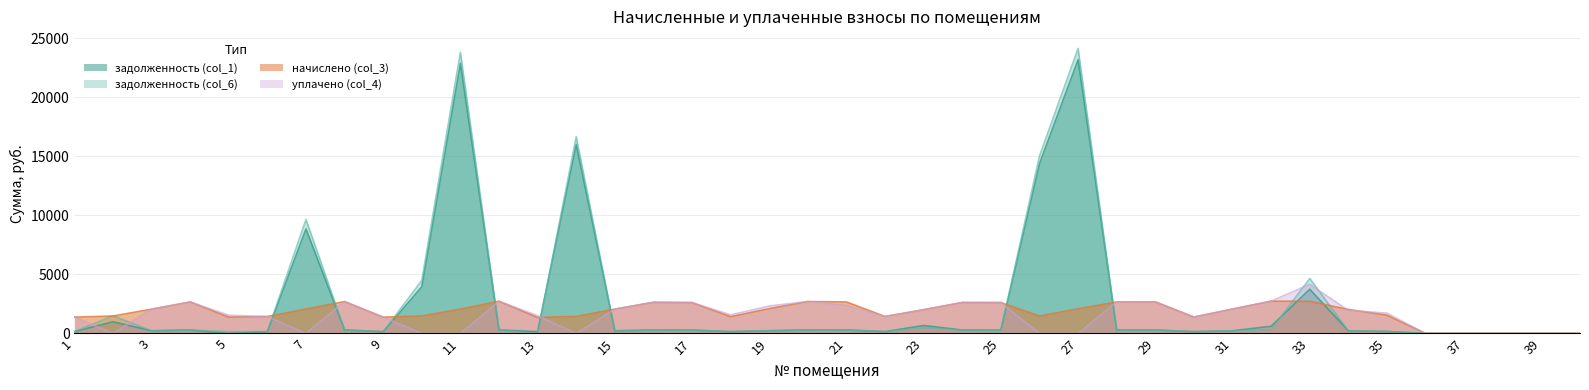

Between 12 and 28, which is larger?

12